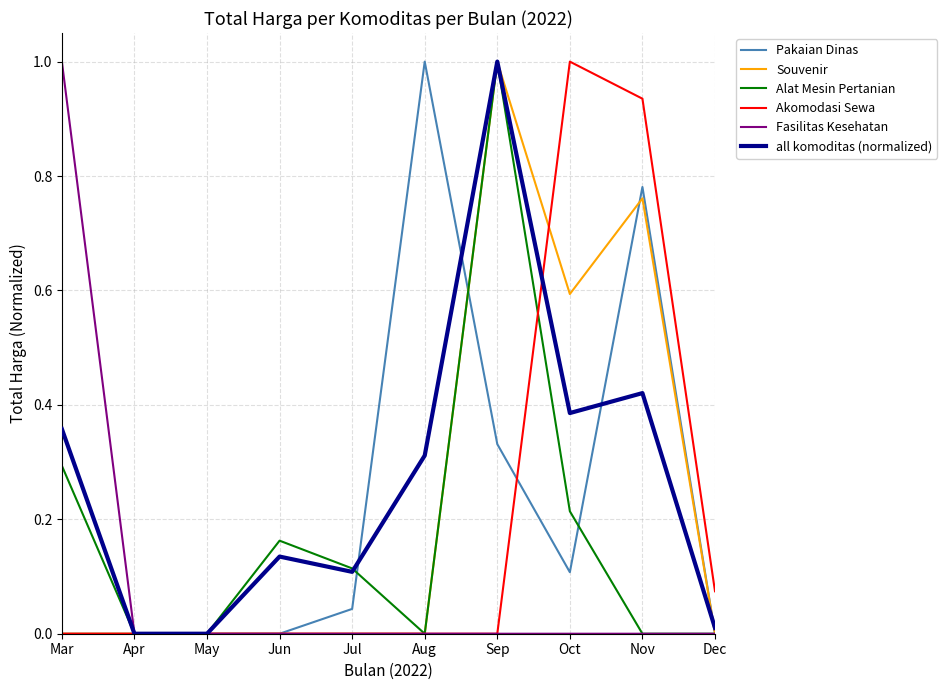

Is this an area chart (filled region under the line)?

No